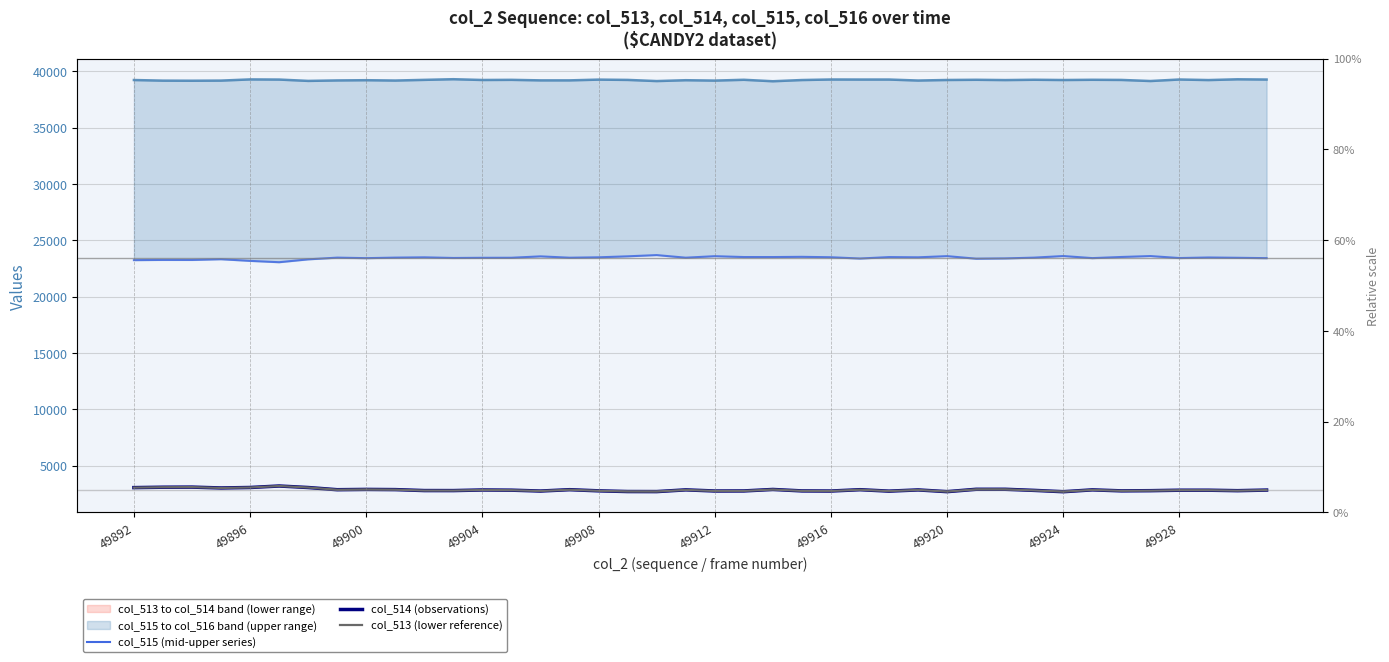

Is it true that col_516 (upper) equals 39248 at 13?

True